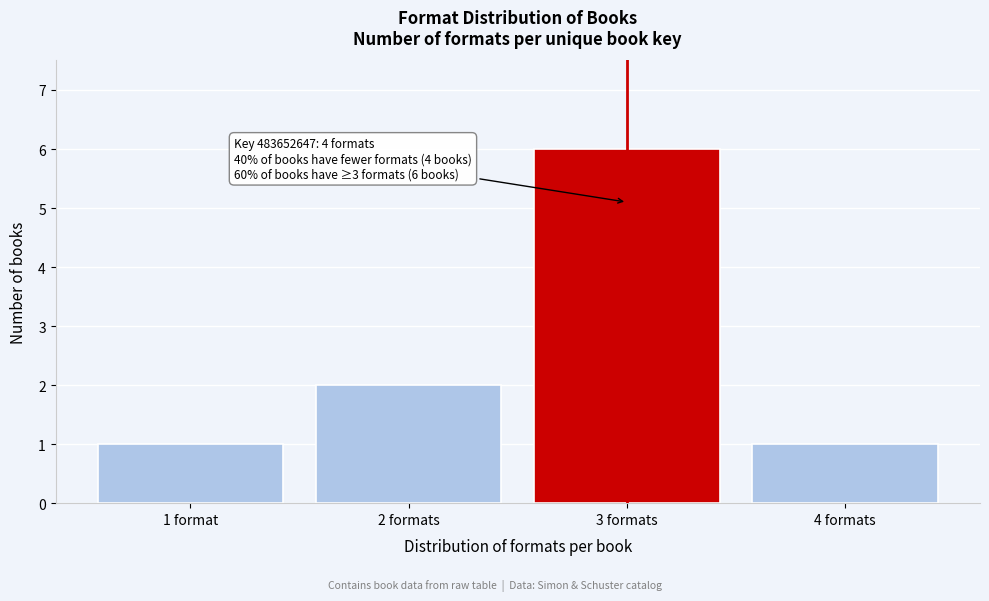

Reading left to right, transcribe all the data shown in this chart.

1	2	6	1